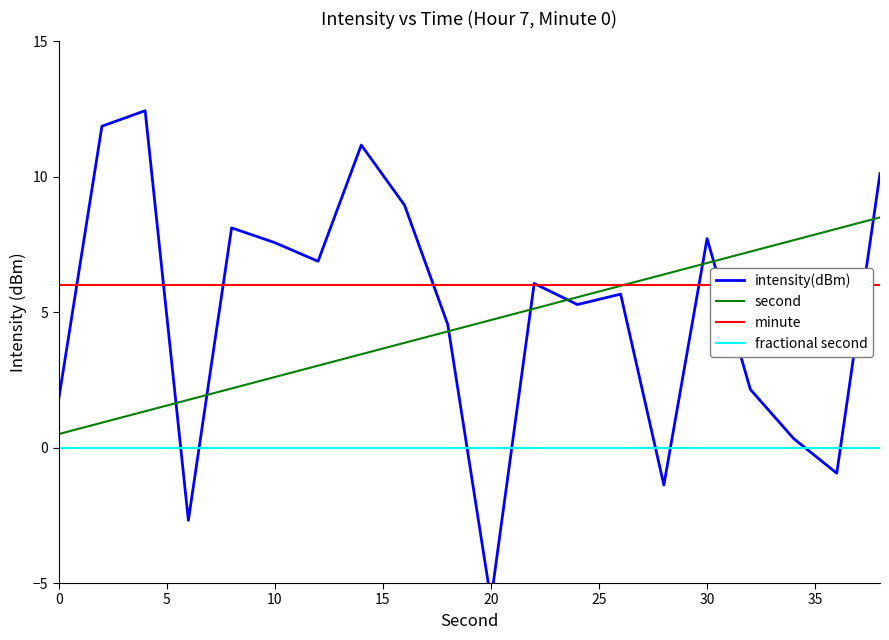

What is the lowest value of the second series?

0.5